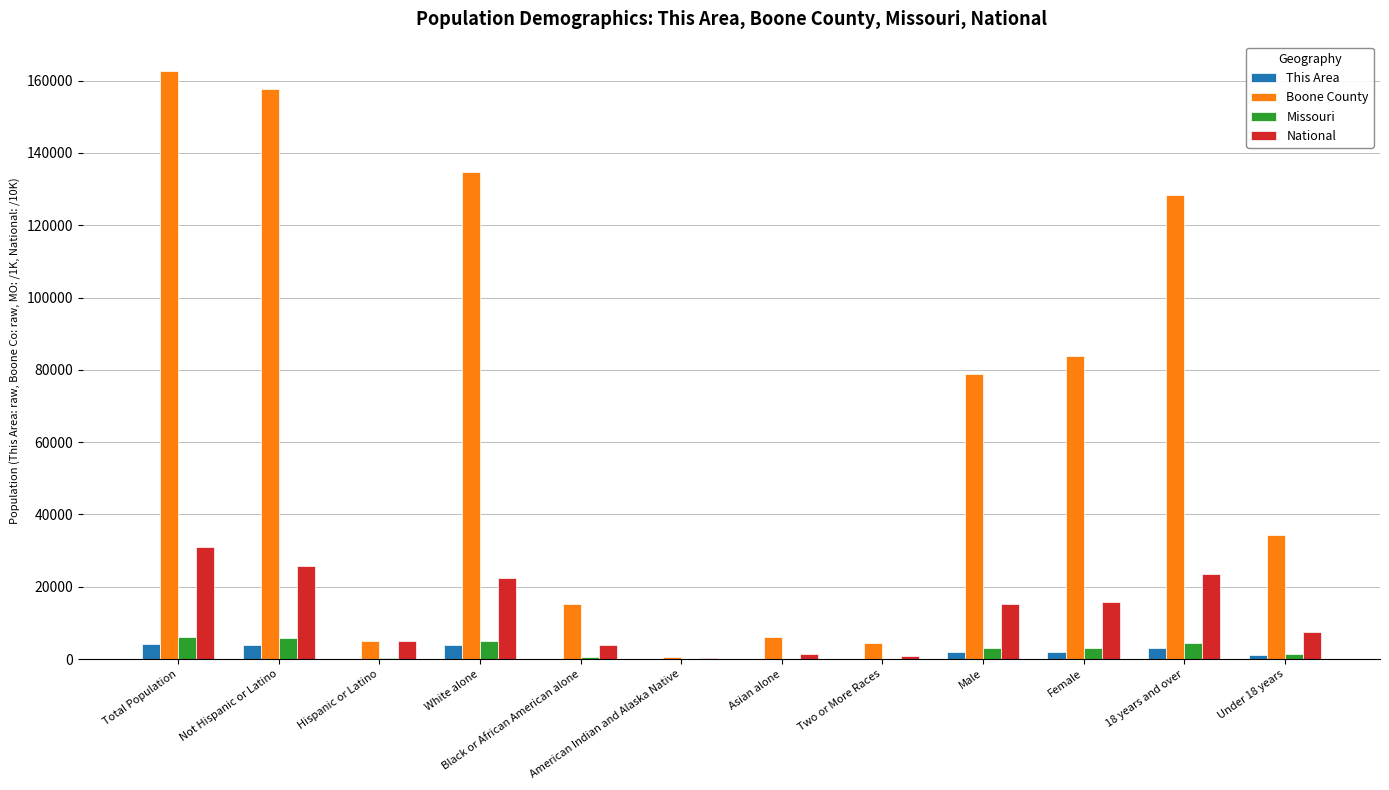

What is the maximum value for National?

30874.6